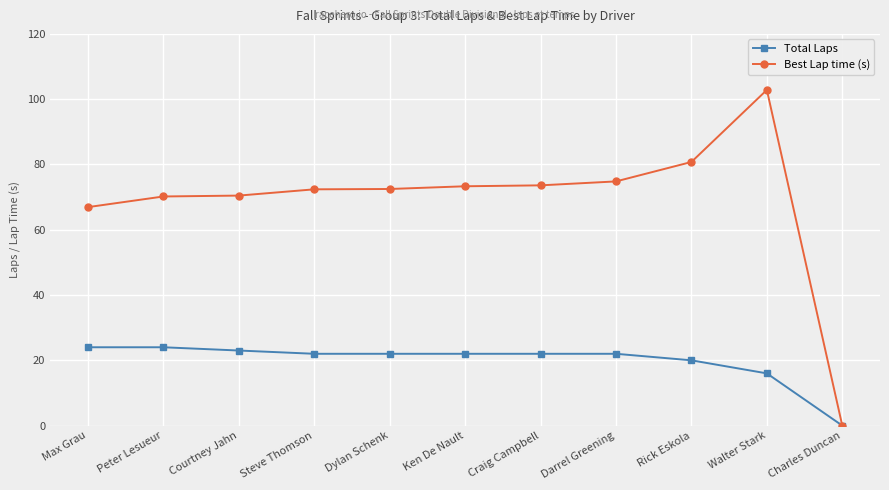

Rank the series at Dylan Schenk from lowest to highest value.

Total Laps, Best Lap time (s)